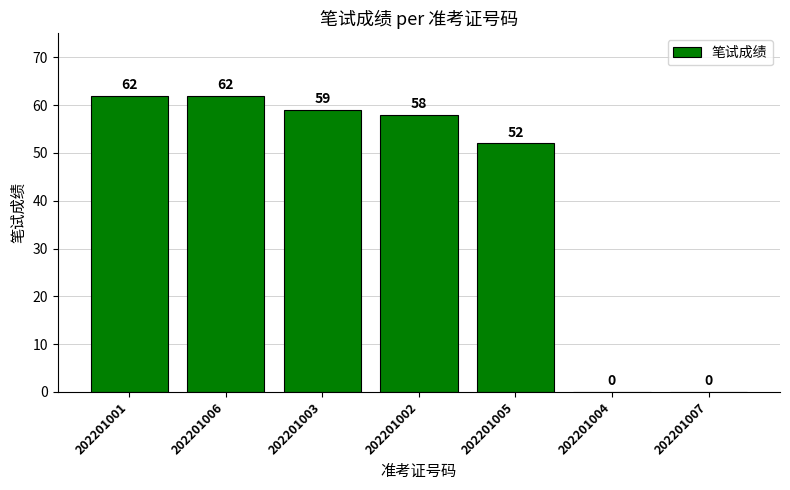

Reading right to left, transcribe all the data shown in this chart.

0	0	52	58	59	62	62